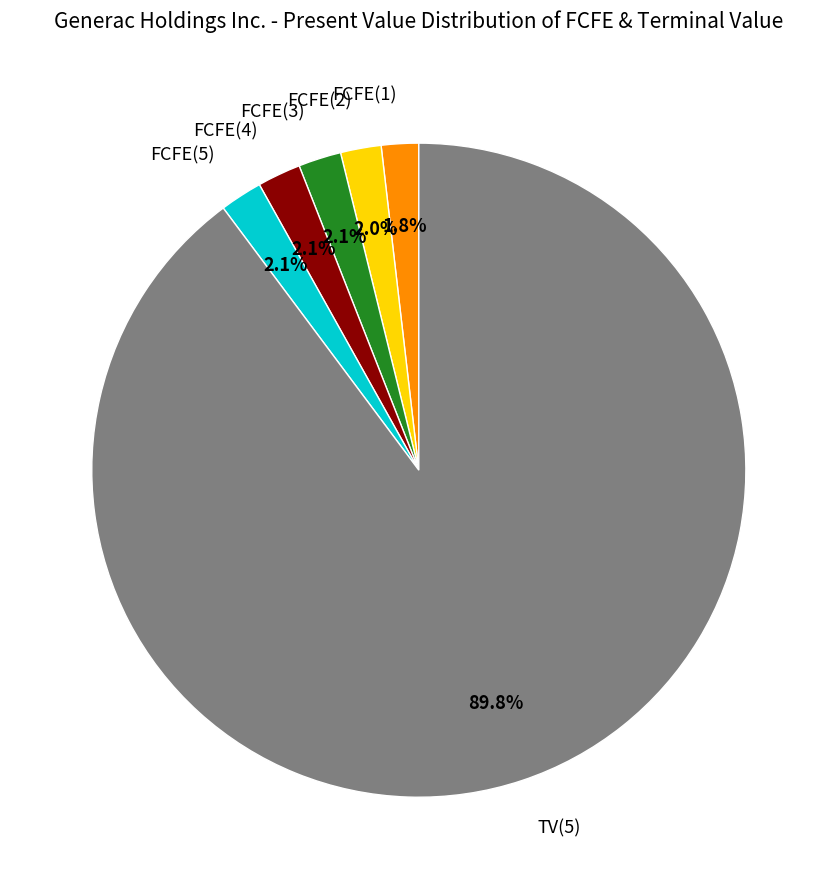

To the nearest percent, what portion does FCFE(2) represent?

2%